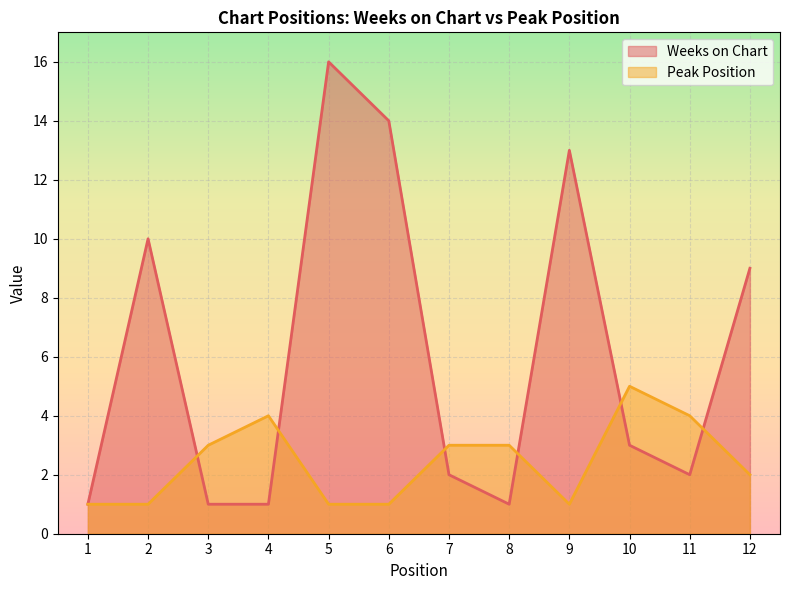

What is the difference between the maximum and minimum values in the Peak Position series?

4